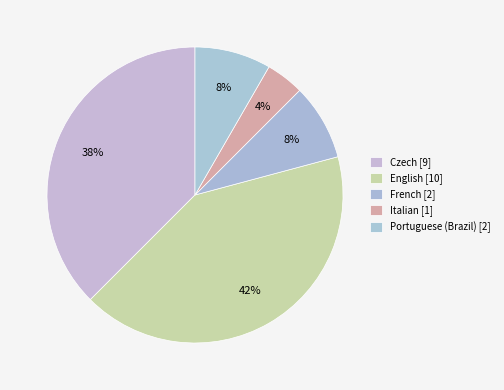

How many slices are in this pie chart?

5